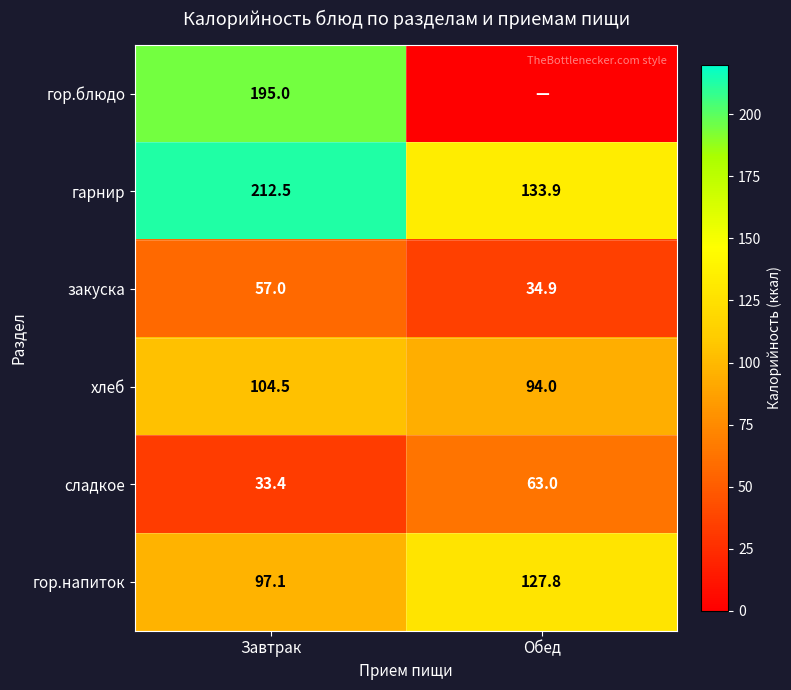

Read the гарнир value at Завтрак.

212.5